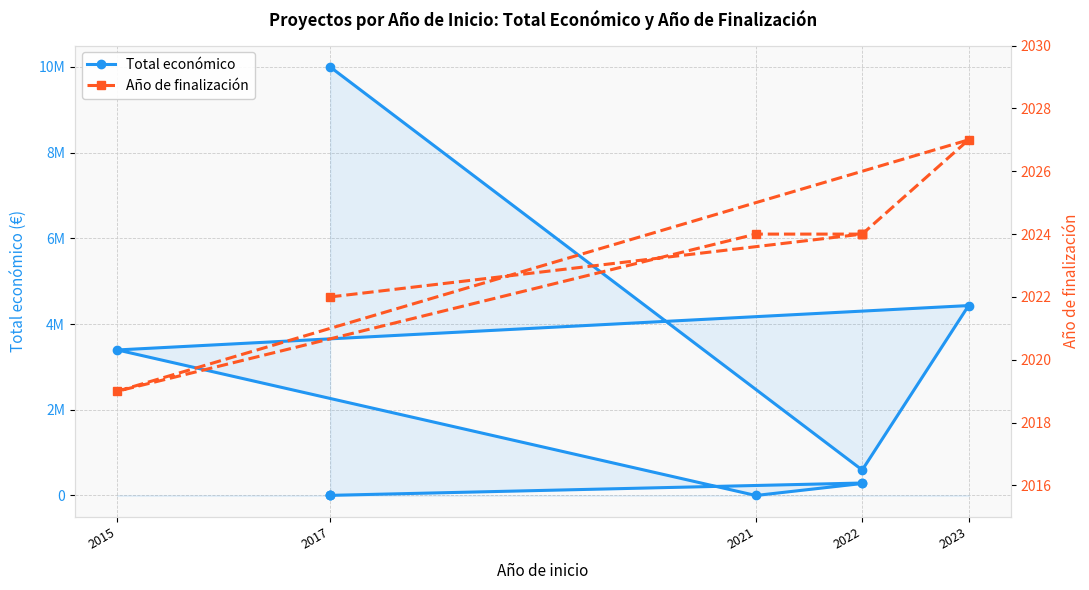

The chart shows a value of 5605412 at 2015. True or false?

False